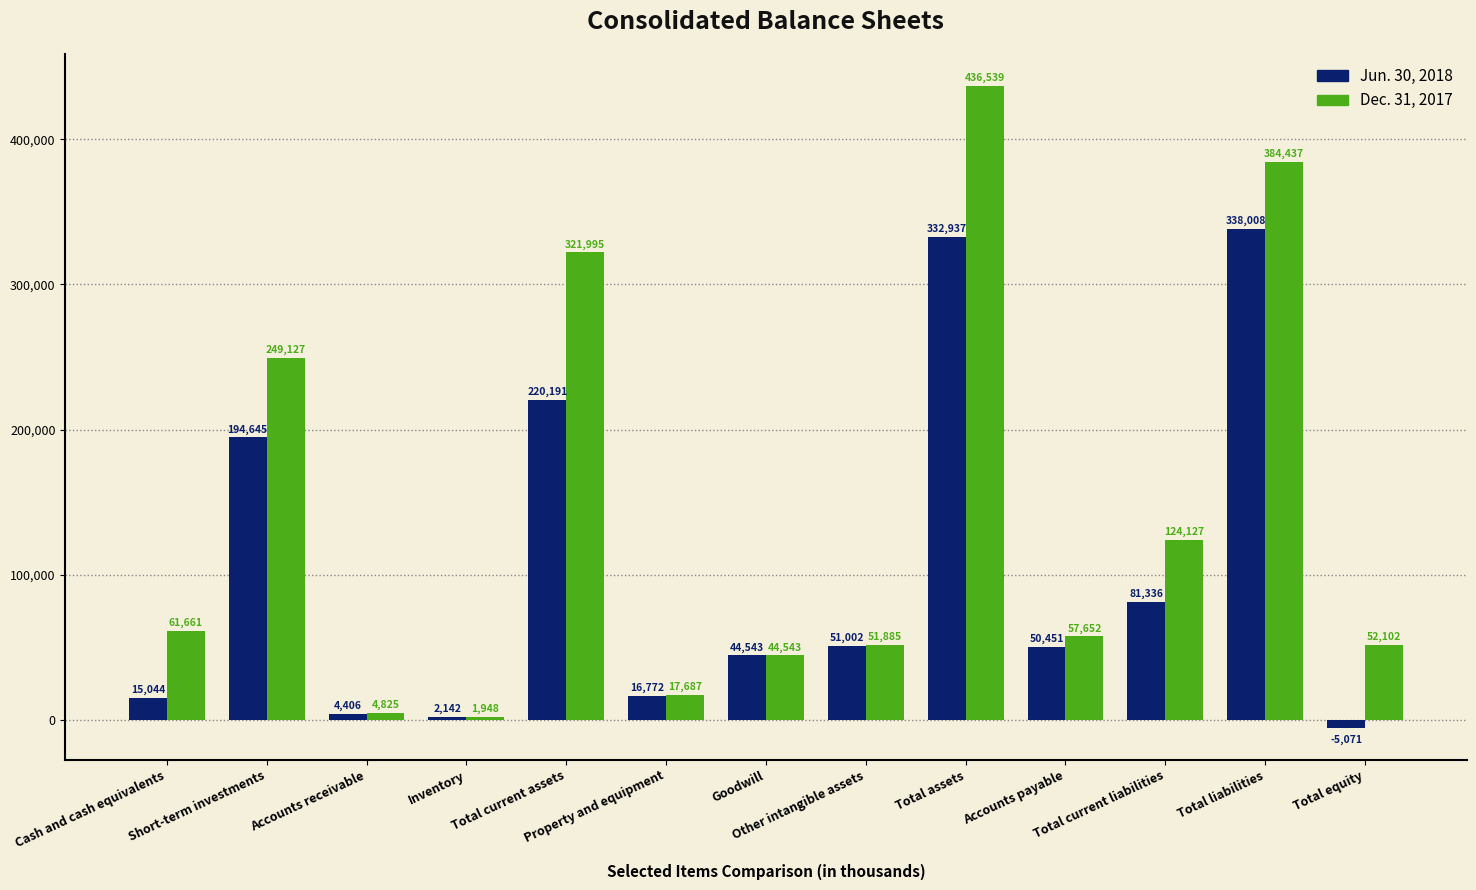

What is the maximum value shown in the chart?

436539